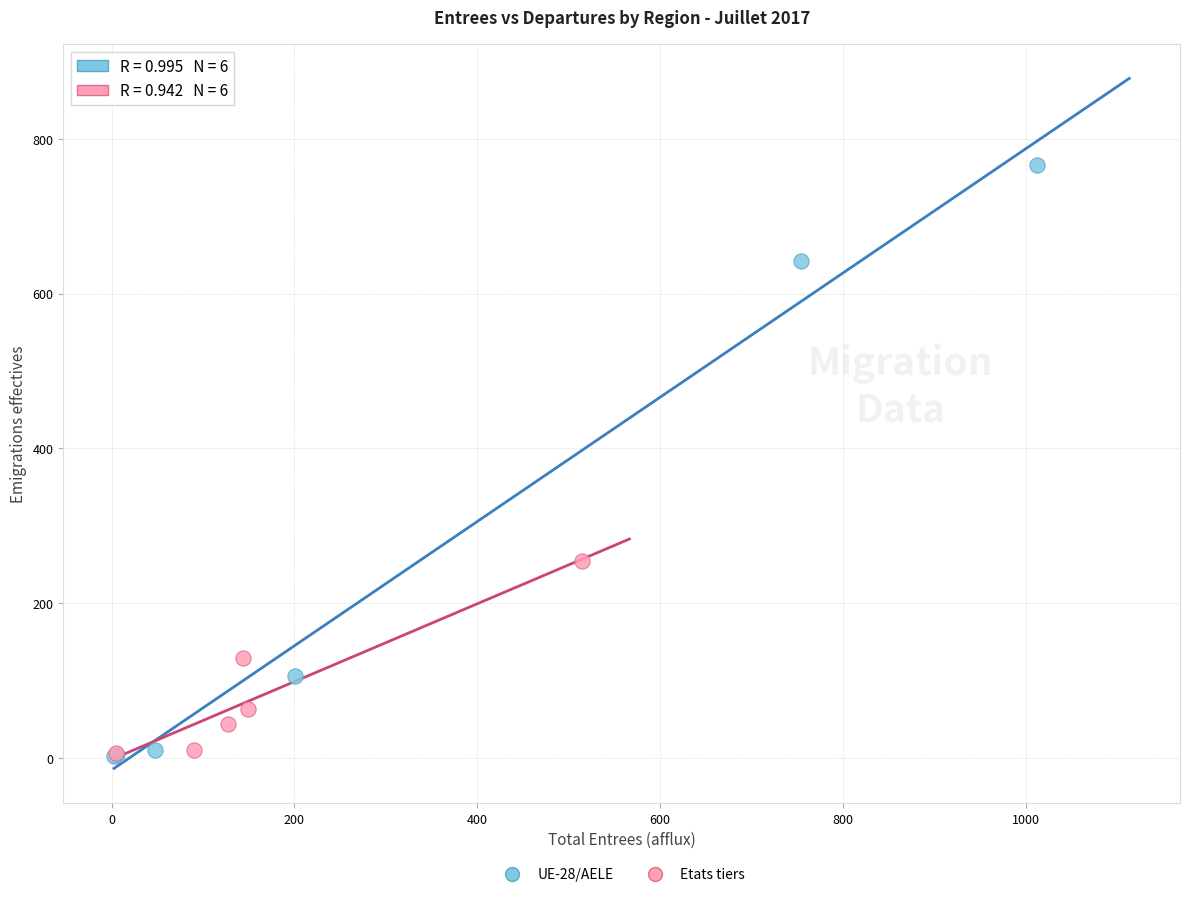

What are all the series names shown in the legend?

UE-28/AELE, Etats tiers